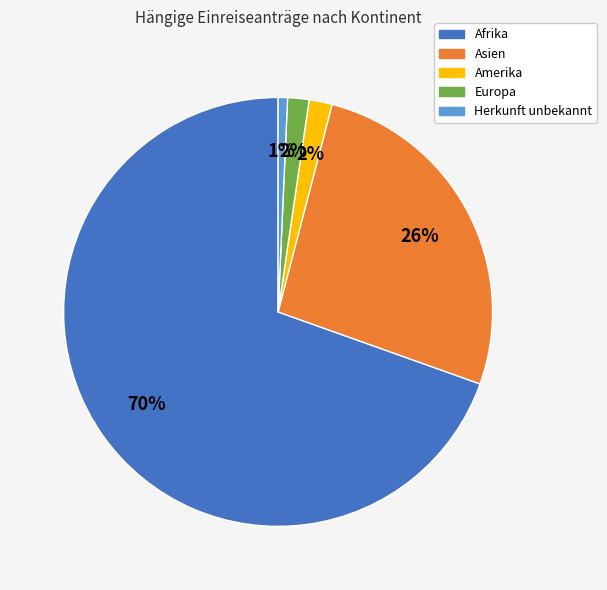

To the nearest percent, what percentage of the pie is Europa?

2%